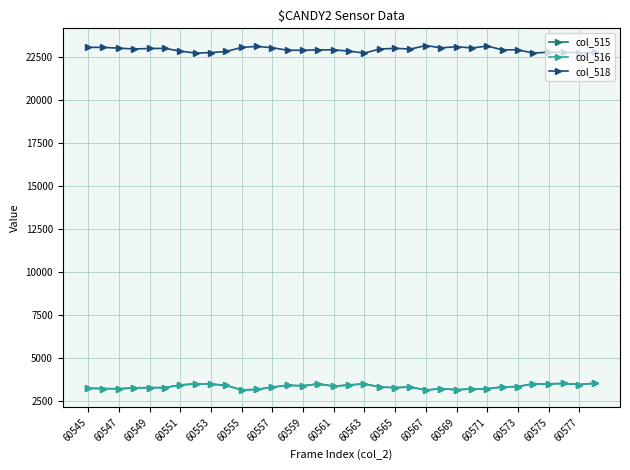

Which series has the largest total across all categories?

col_518